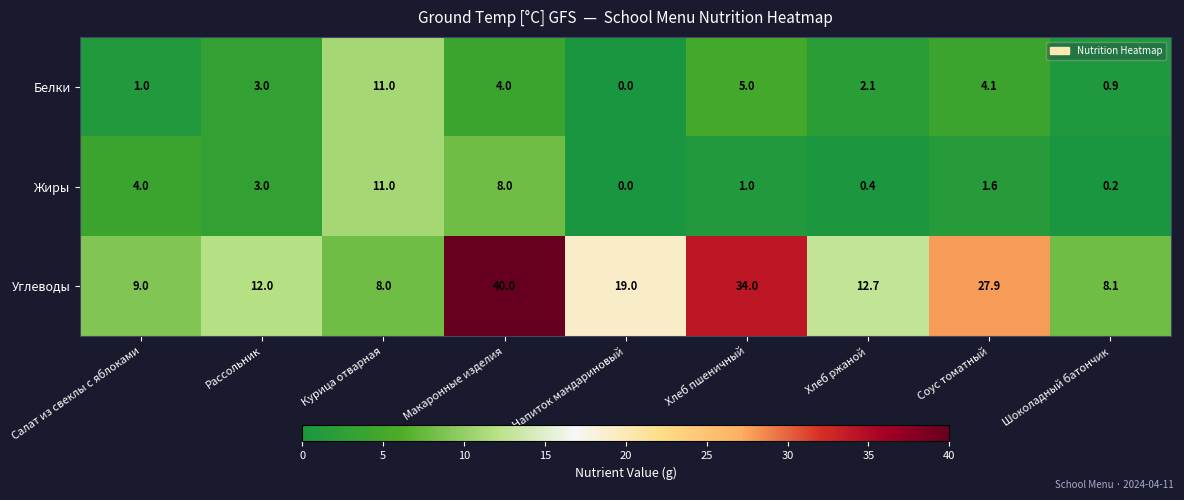

Reading left to right, transcribe all the data shown in this chart.

Белки: Салат из свеклы с яблоками=1.0	Рассольник=3.0	Курица отварная=11.0	Макаронные изделия=4.0	Напиток мандариновый=0.0	Хлеб пшеничный=5.0	Хлеб ржаной=2.1	Соус томатный=4.1	Шоколадный батончик=0.9
Жиры: Салат из свеклы с яблоками=4.0	Рассольник=3.0	Курица отварная=11.0	Макаронные изделия=8.0	Напиток мандариновый=0.0	Хлеб пшеничный=1.0	Хлеб ржаной=0.4	Соус томатный=1.6	Шоколадный батончик=0.2
Углеводы: Салат из свеклы с яблоками=9.0	Рассольник=12.0	Курица отварная=8.0	Макаронные изделия=40.0	Напиток мандариновый=19.0	Хлеб пшеничный=34.0	Хлеб ржаной=12.7	Соус томатный=27.9	Шоколадный батончик=8.1